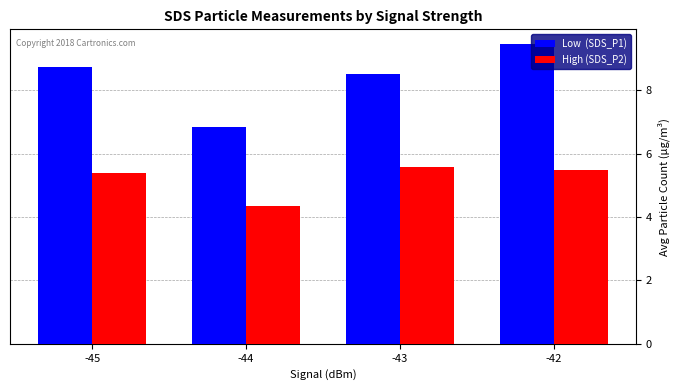

What is the spread (max minus min) of values at -42?

4.0